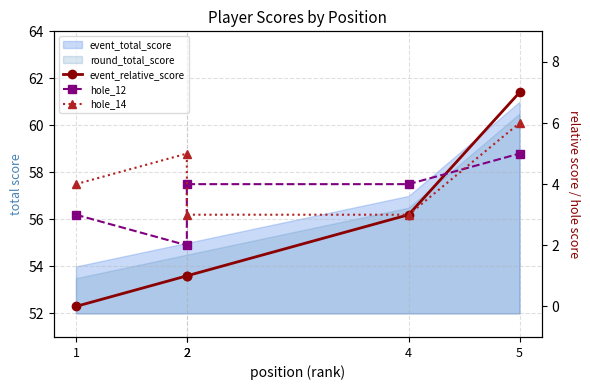

How many values in the hole_14 series exceed 4?

2